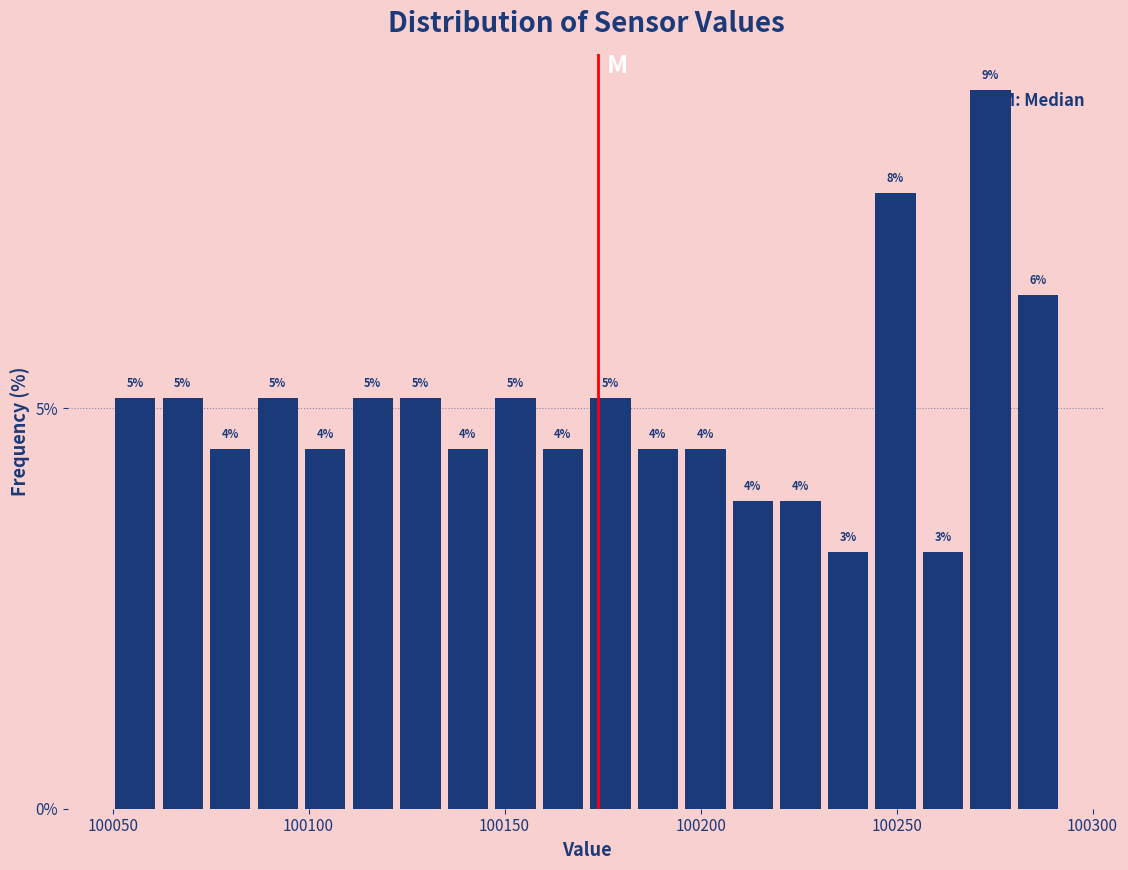

Read against the x-axis, roughly where is the centre of the tallest bar?

100275